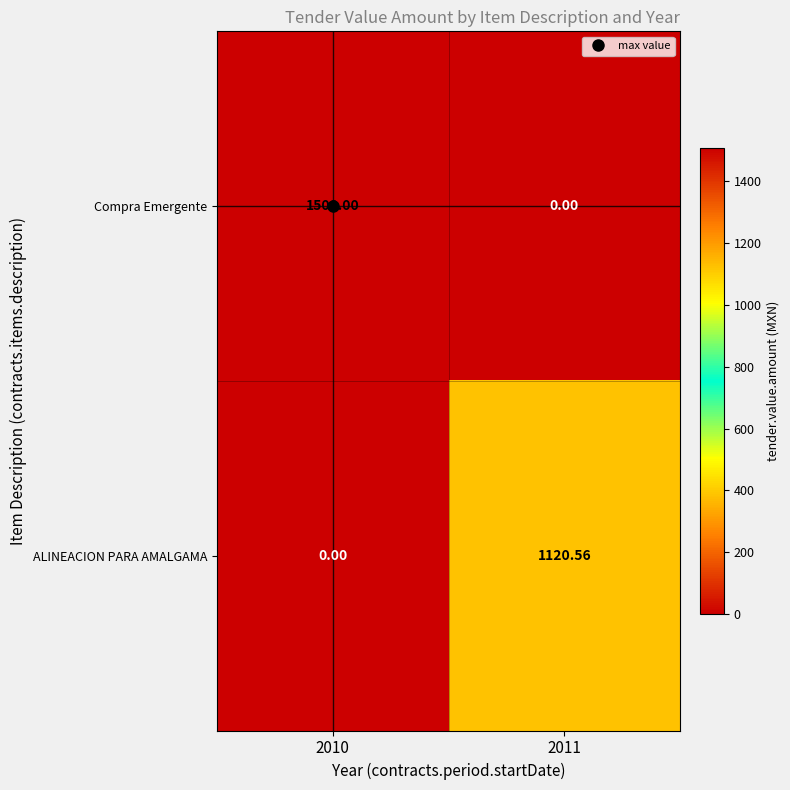

Which series has the largest total across all categories?

Compra Emergente